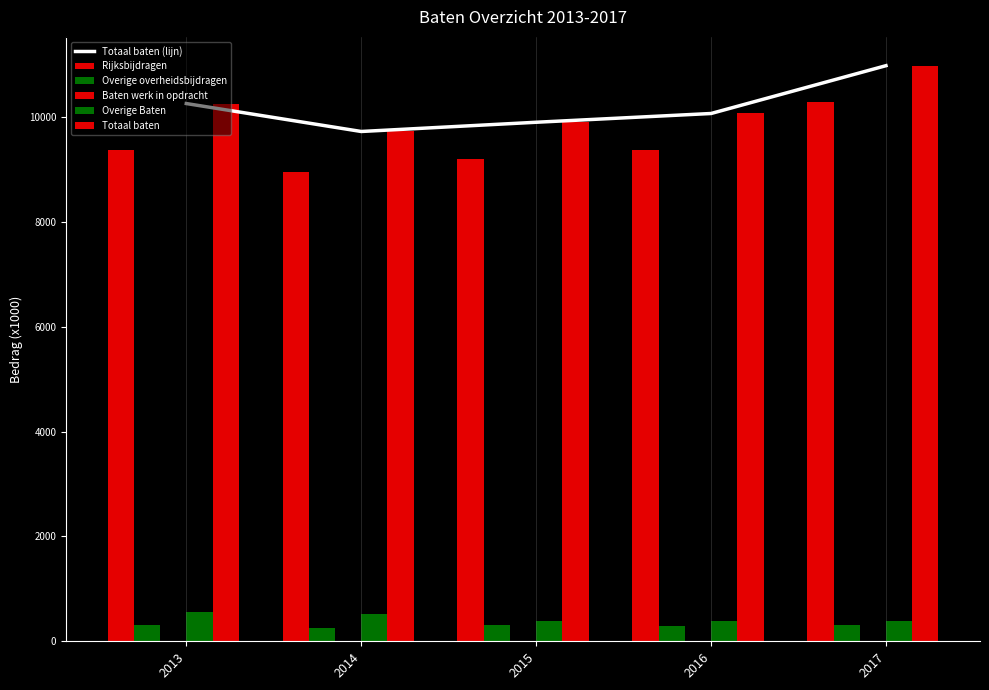

What is the difference between the highest and lowest values at 2014?

9712